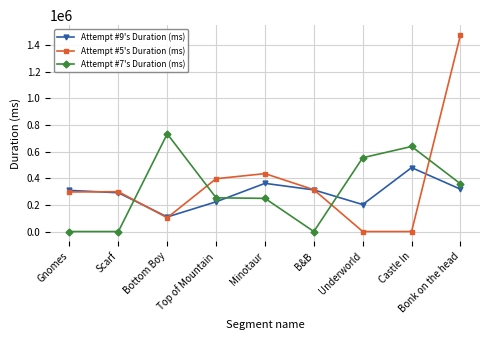

Which series ends up on top after the final intersection of Attempt #9's Duration (ms) and Attempt #7's Duration (ms)?

Attempt #7's Duration (ms)